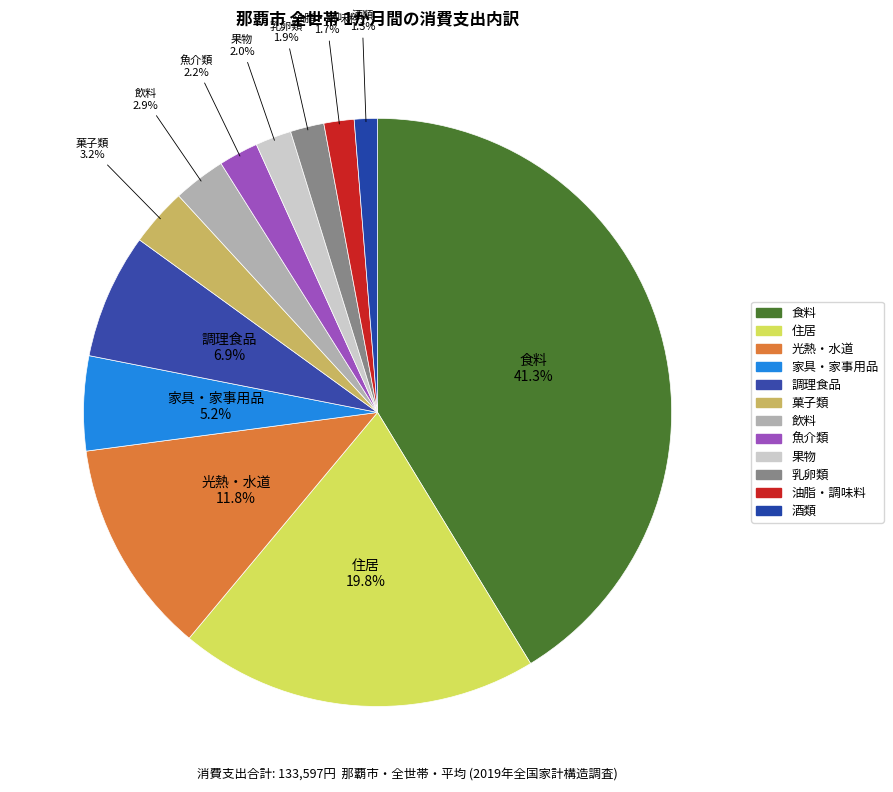

What is the ratio of the value at 光熱・水道 to the value at 調理食品?

1.7